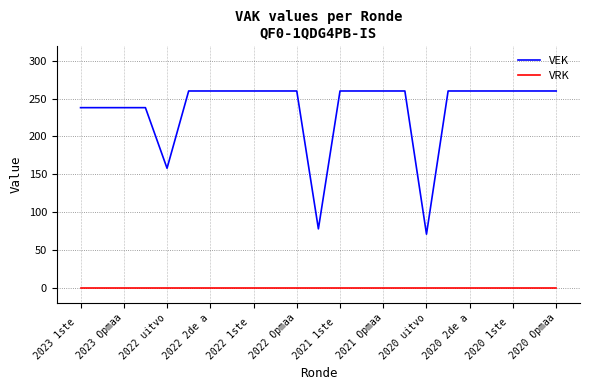

Which series has the largest range (max minus min)?

VEK